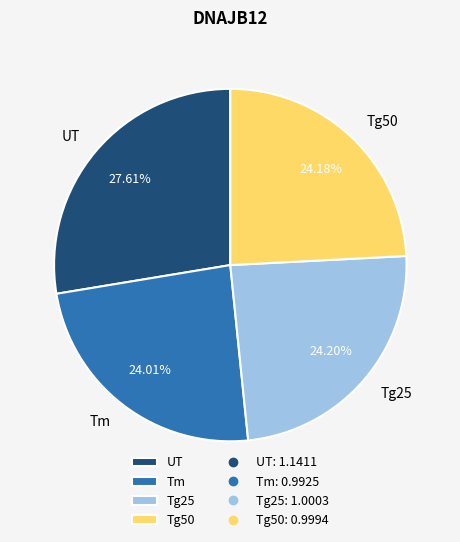

How much of the chart is everything except Tg50?

75.8%